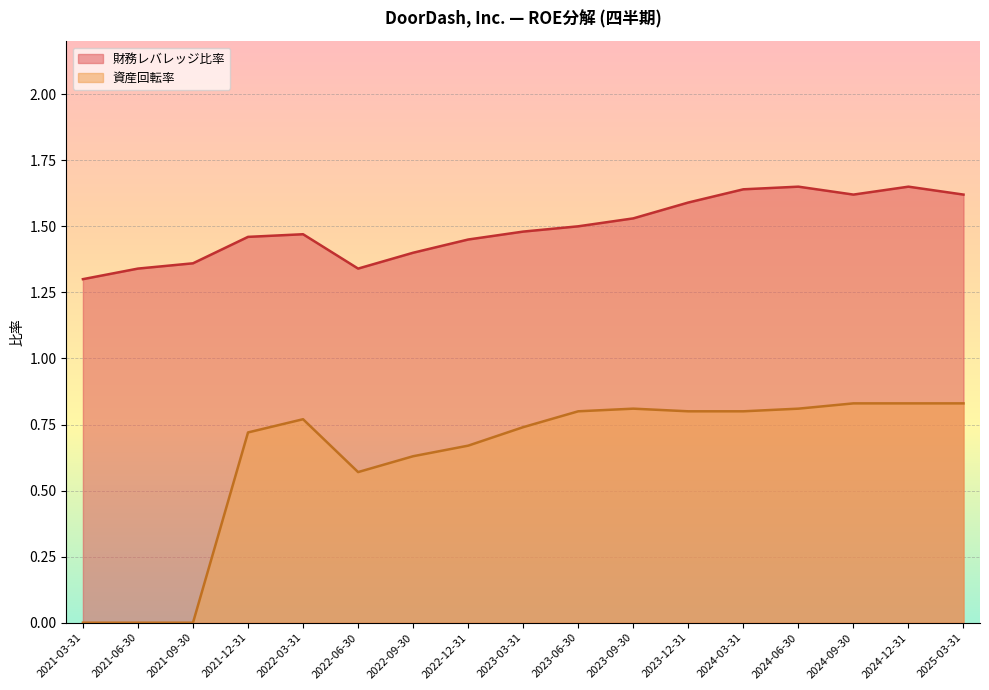

Reading right to left, list all the values displayed in this chart.

財務レバレッジ比率: 1.6	1.6	1.6	1.6	1.6	1.6	1.5	1.5	1.5	1.4	1.4	1.3	1.5	1.5	1.4	1.3	1.3
資産回転率: 0.8	0.8	0.8	0.8	0.8	0.8	0.8	0.8	0.7	0.7	0.6	0.6	0.8	0.7	0.0	0.0	0.0